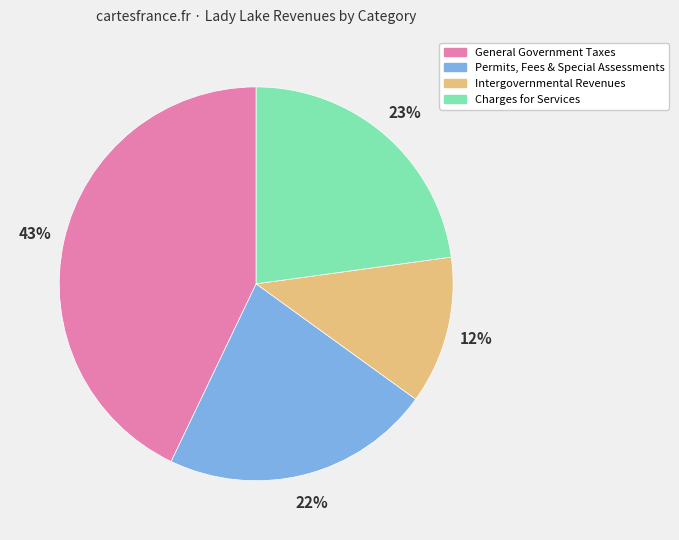

Approximately how many times larger is the value at Intergovernmental Revenues compared to General Government Taxes?

0.3